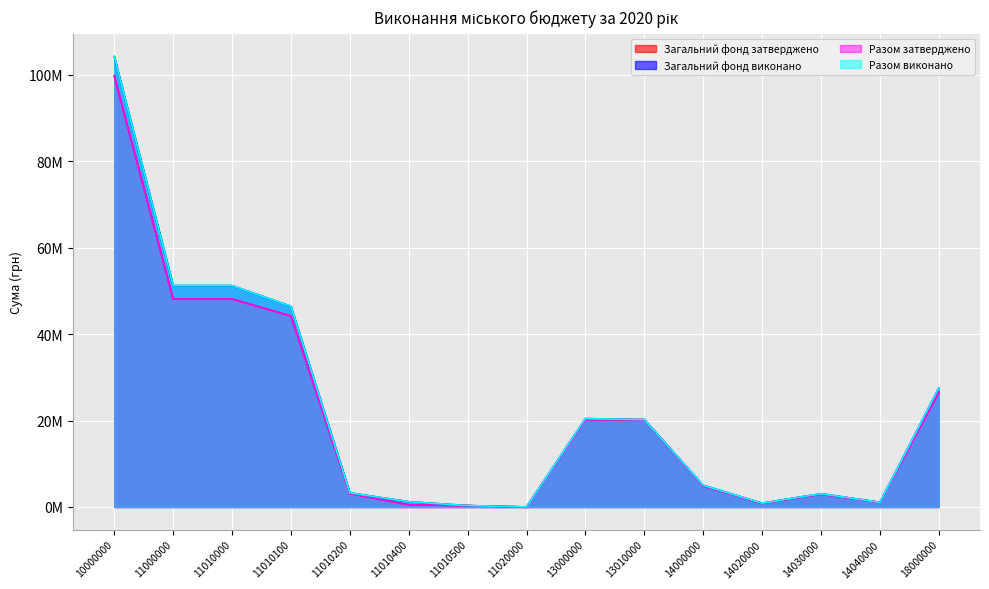

What is the total value across all series at 11010200?

12721237.6